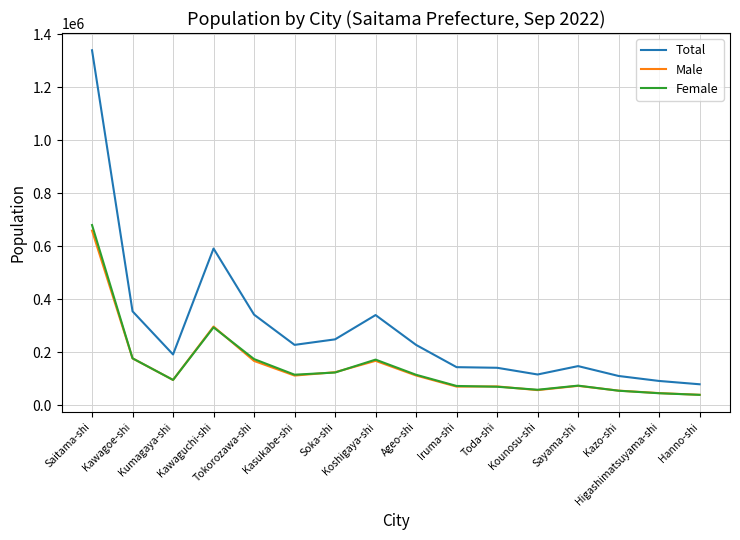

Which series has the largest range (max minus min)?

Total